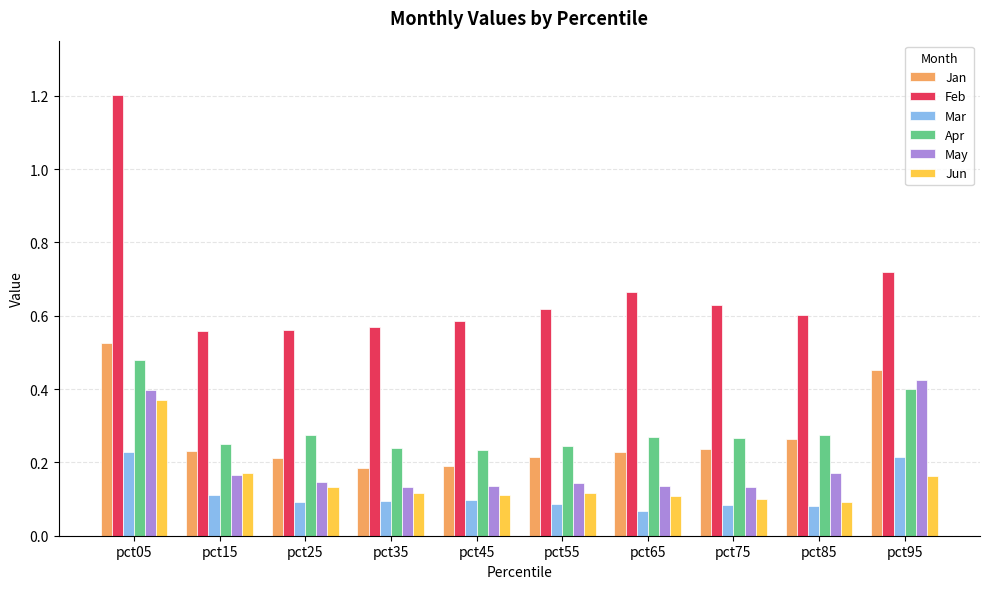

What is the difference between the highest and lowest values at pct05?

1.0